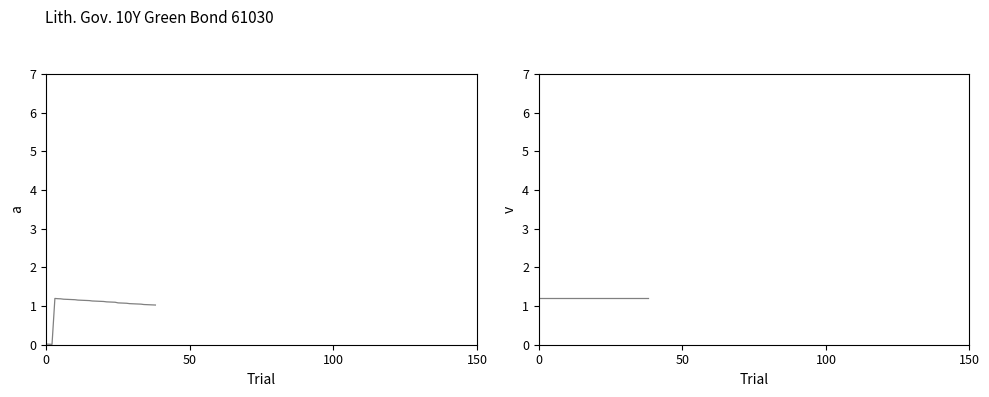

What is the difference between the maximum and minimum values in the Accrued interest series?

1.2